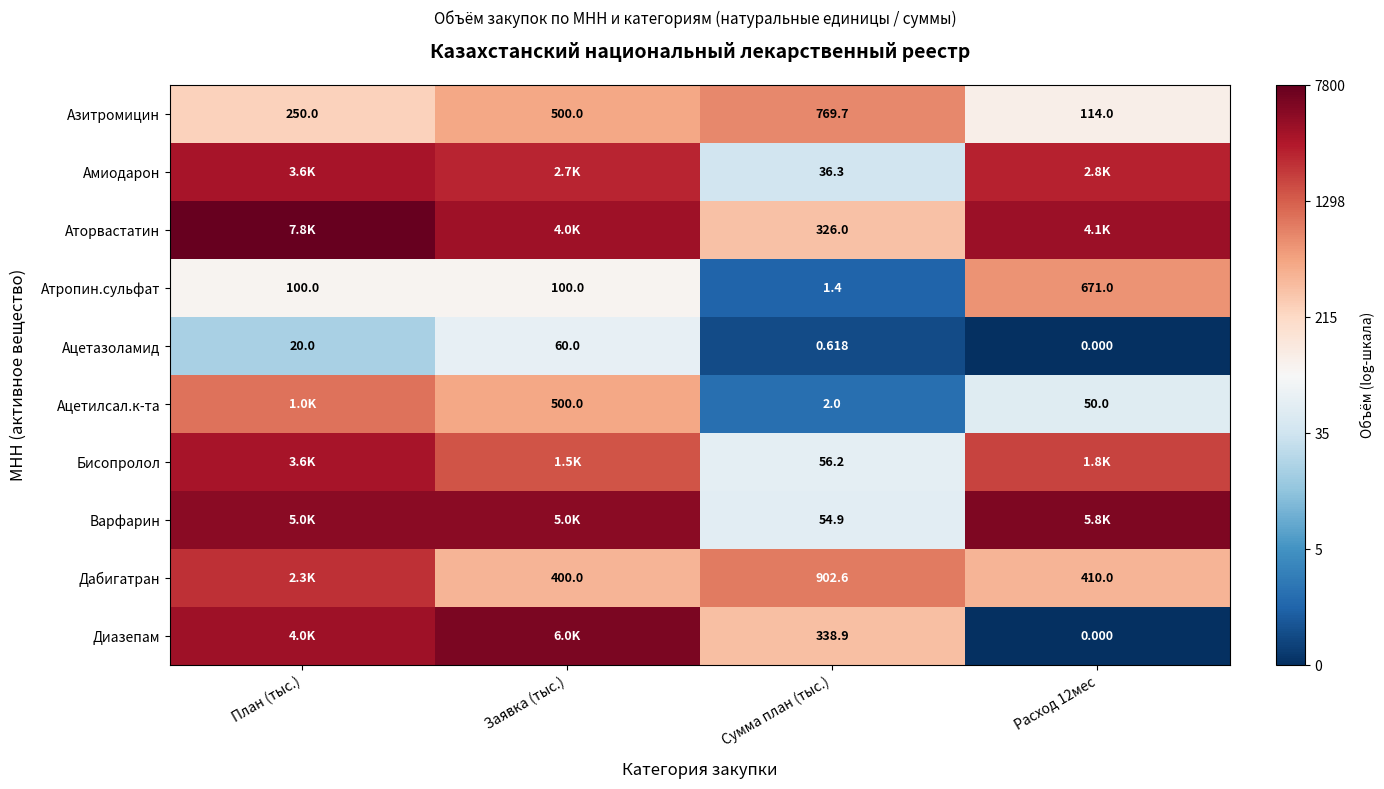

Which category has the lowest value in the Атропин.сульфат series?

Сумма план (тыс.)